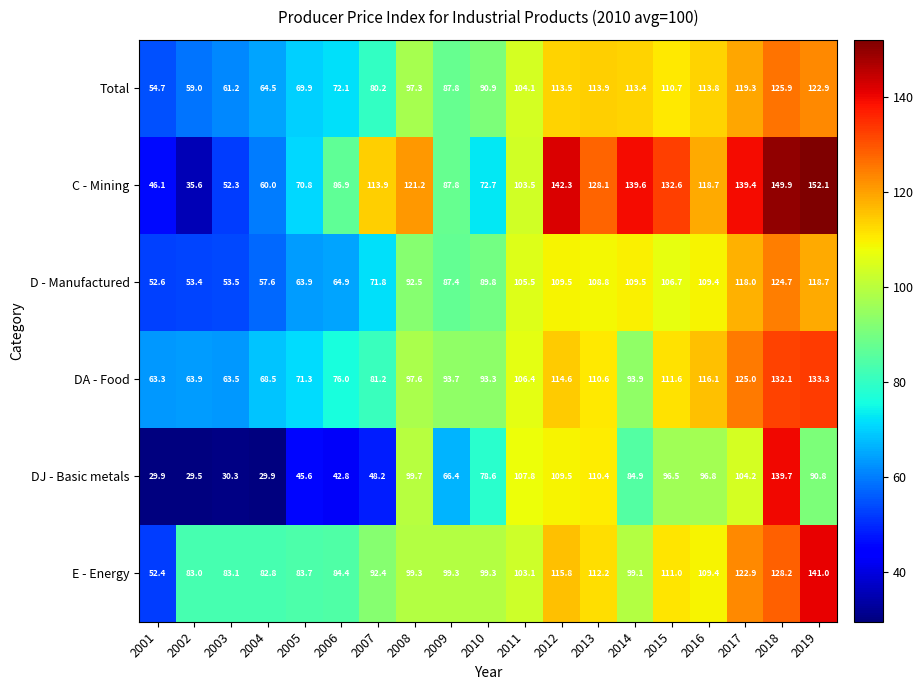

What is the sum of the Total values at 2019 and 2009?

210.7